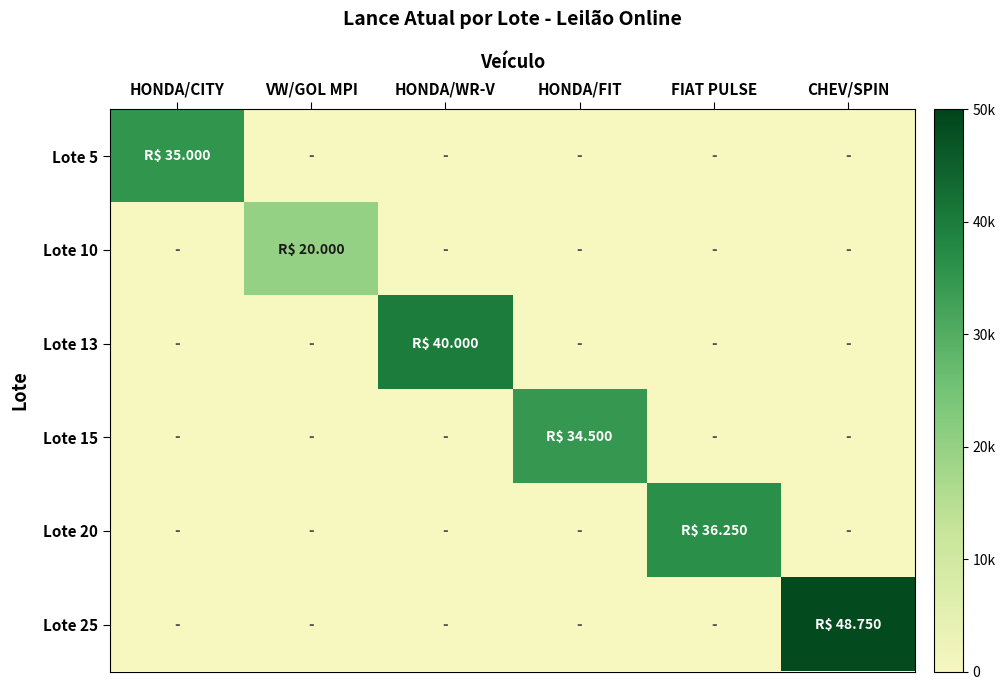

At how many categories does at least one series exceed 2631?

6